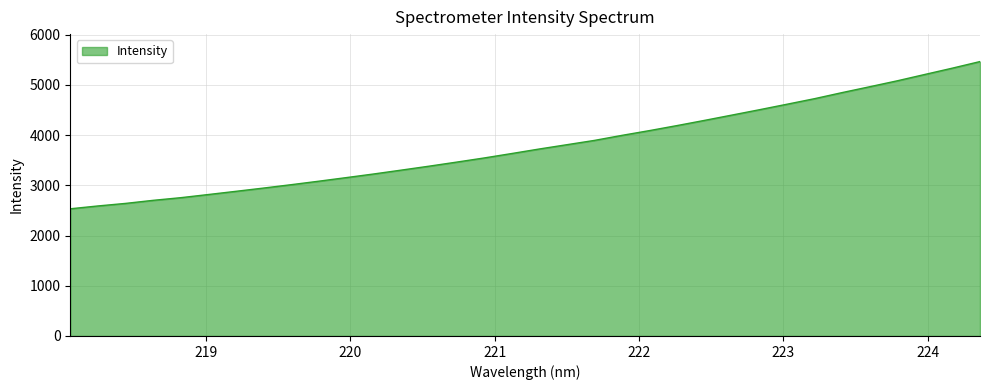

What is the greatest value displayed?

5464.3